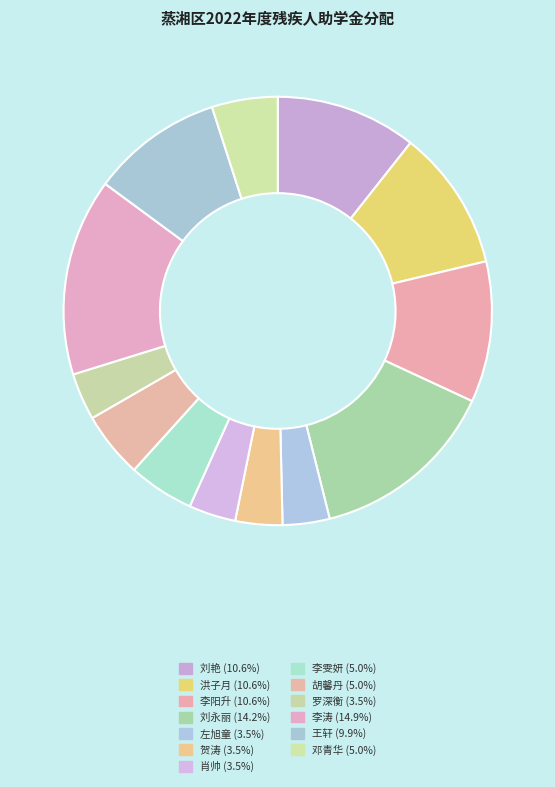

How many segments does this pie chart have?

13